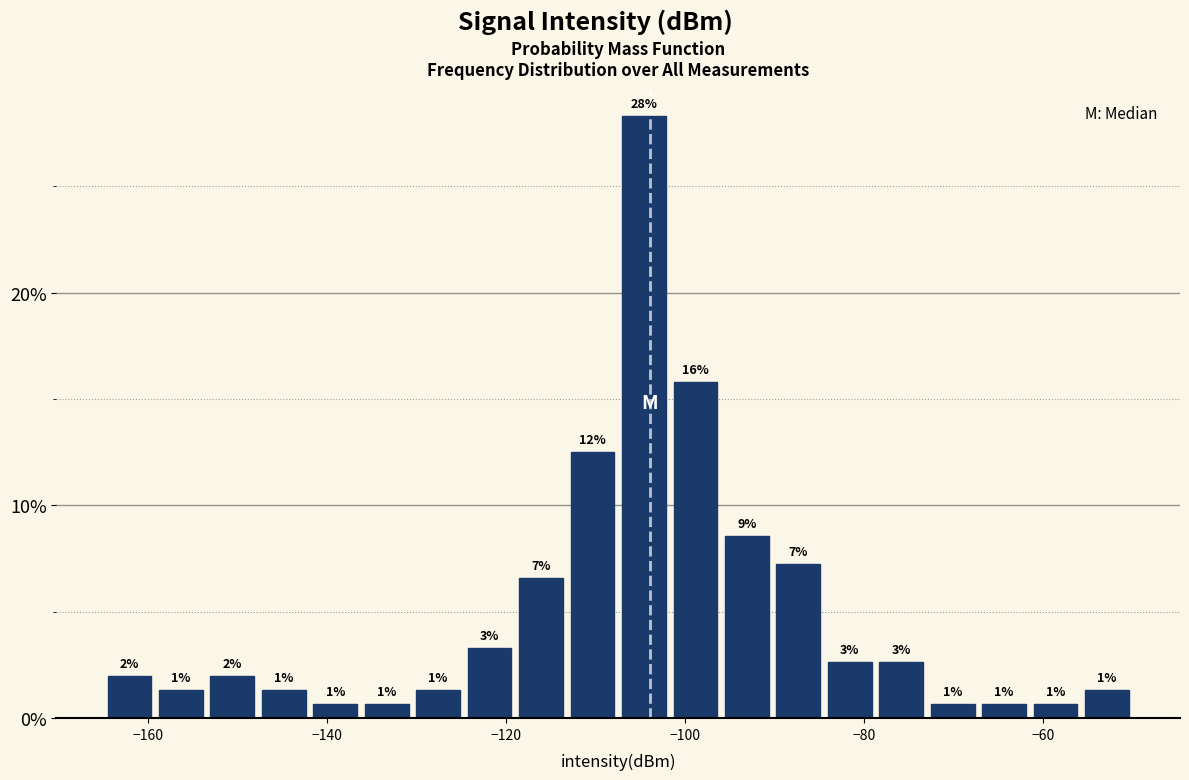

Around what value on the x-axis is the tallest bar? Give the approximate position of its centre, as read against the axis.

-104